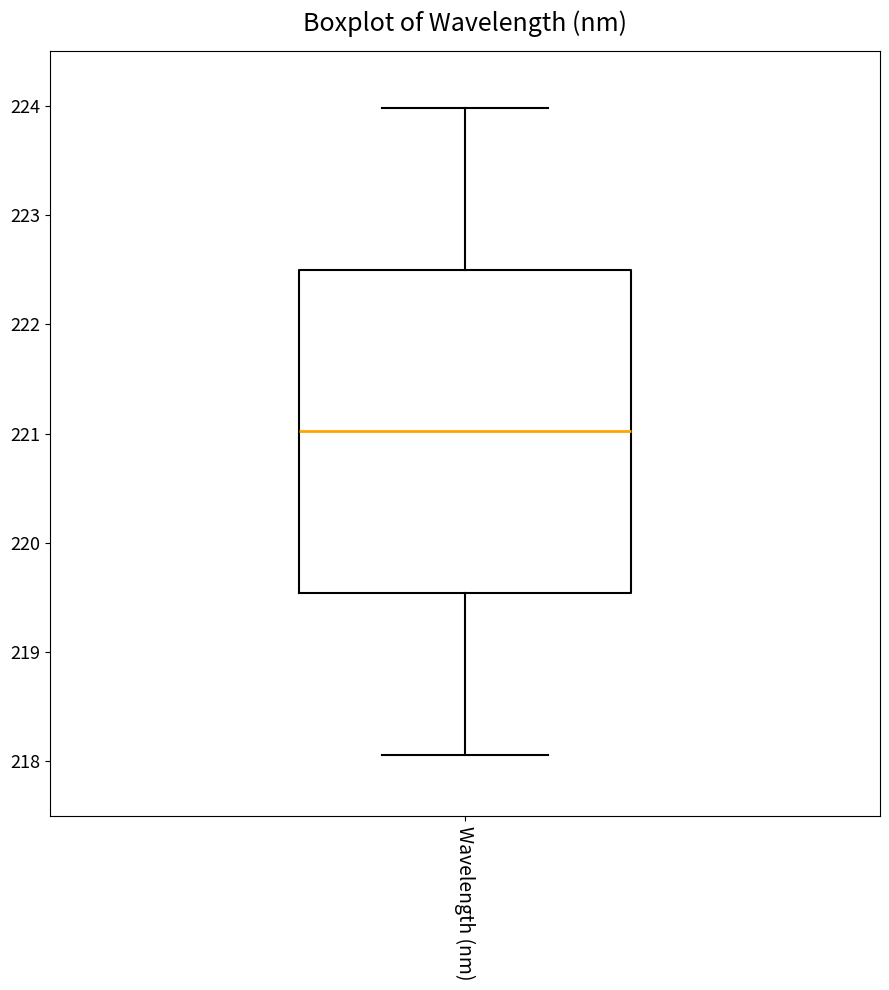

Where does the upper whisker of the box for Wavelength (nm) end on the y-axis? The values are not printed on the chart, so give them approximately, as read against the axis.

224.0